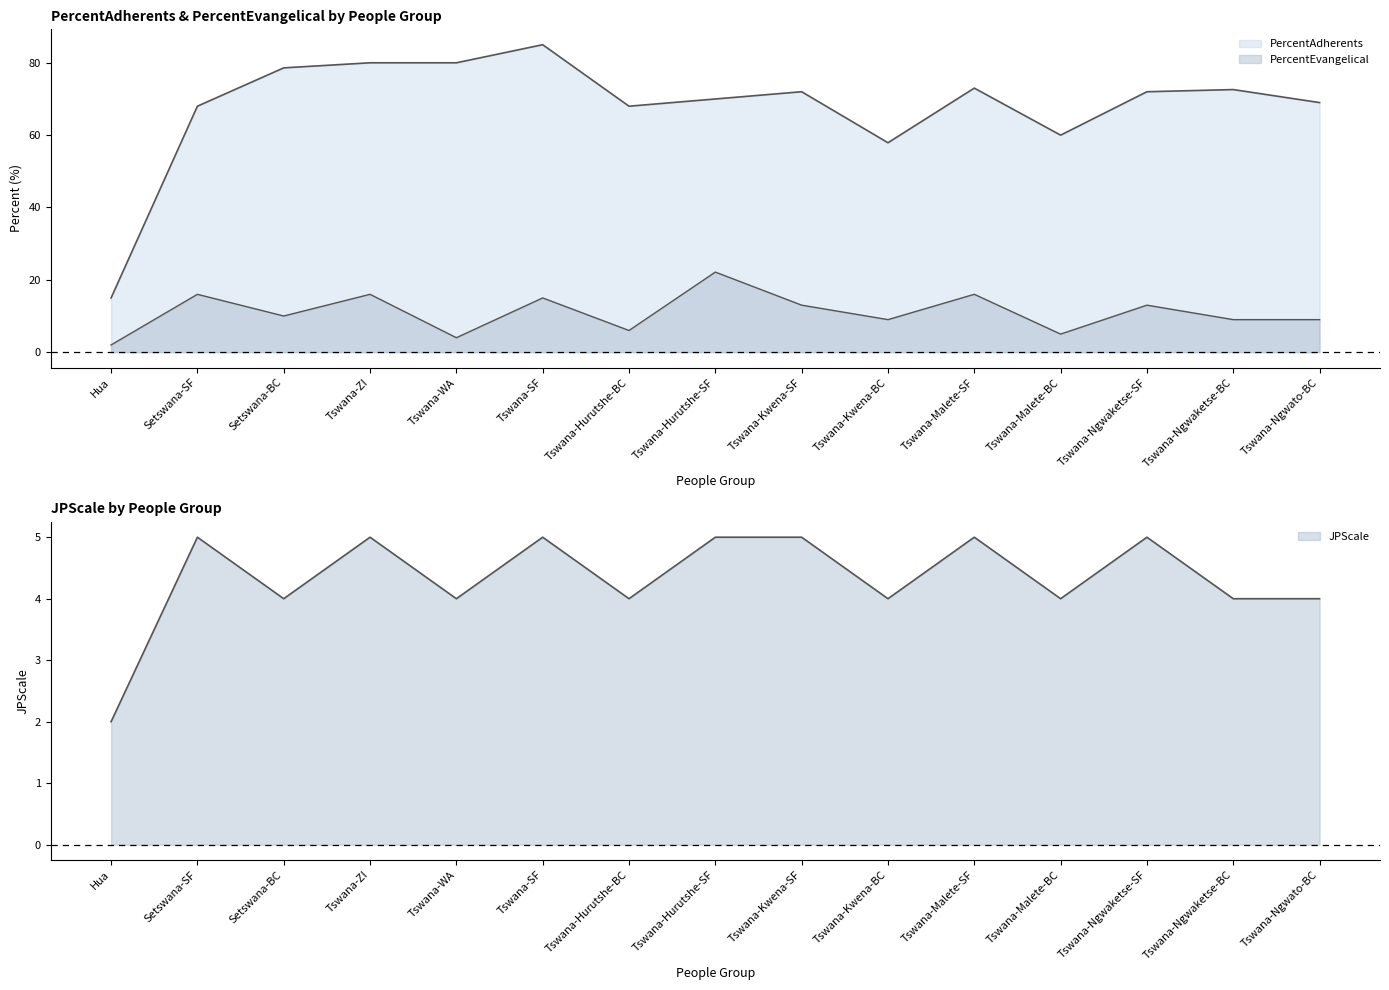

In PercentAdherents, how many points are lower than both neighbors (excluding endpoints)?

3